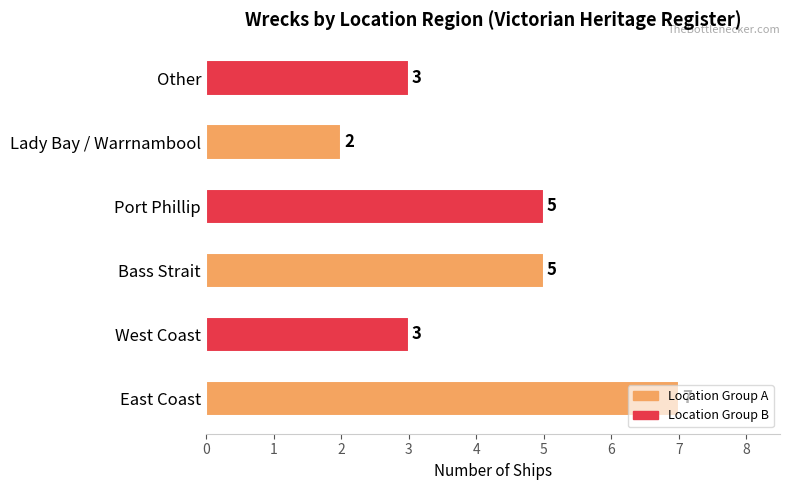

Are the bars horizontal?

Yes